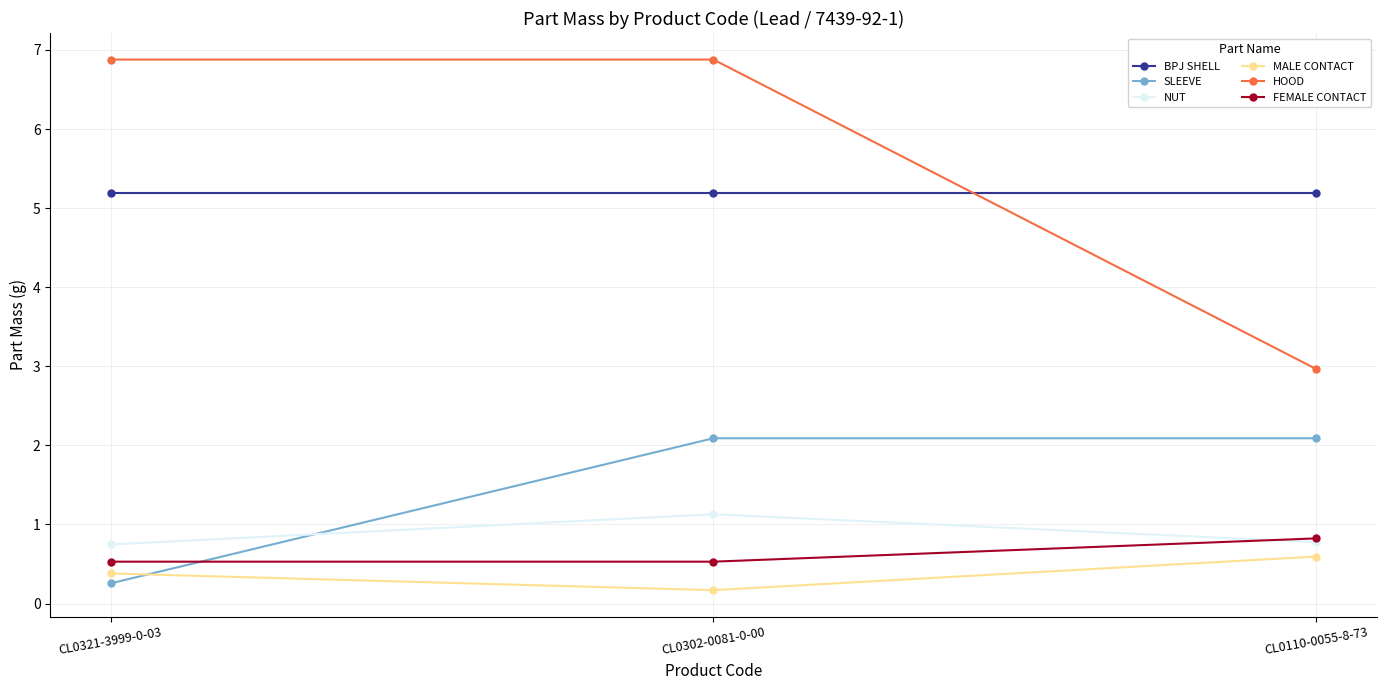

Which category has the lowest value in the SLEEVE series?

CL0321-3999-0-03